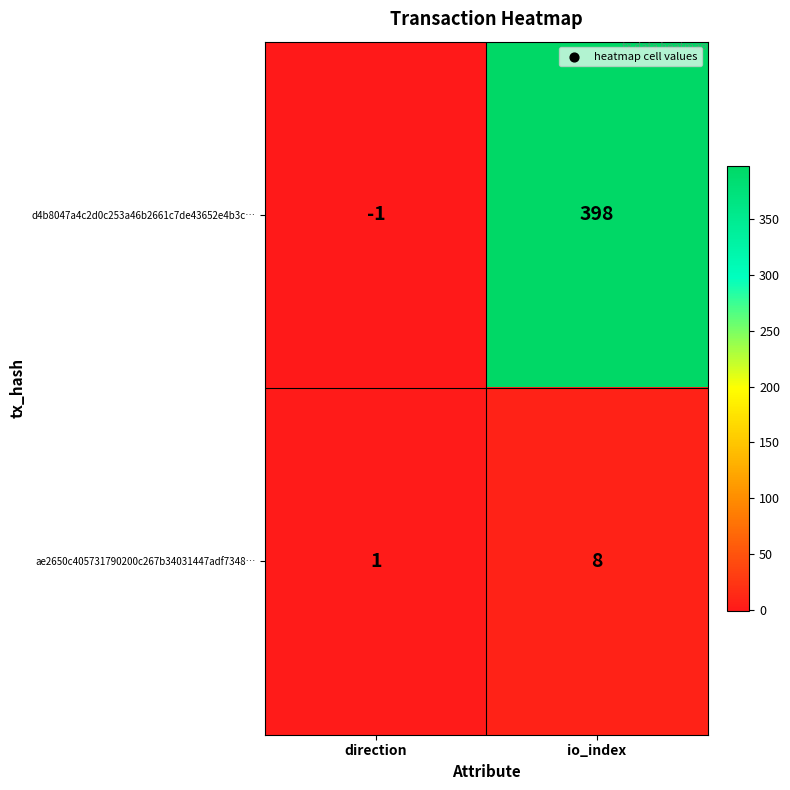

How many distinct data groups are displayed?

2